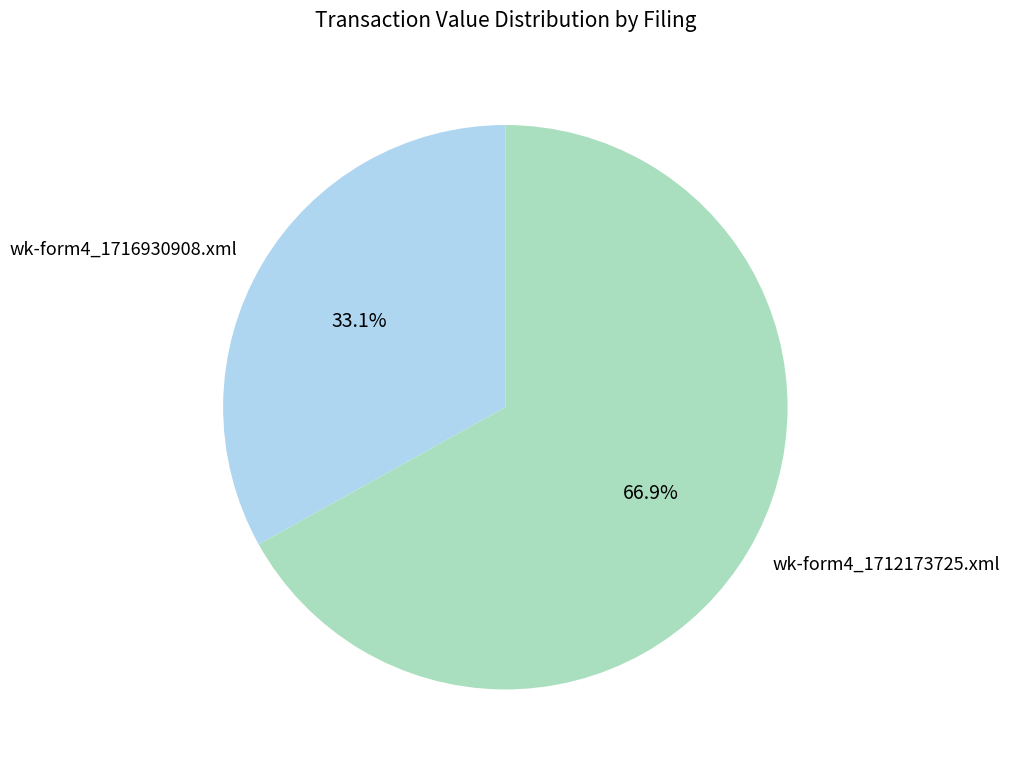

Approximately how many times larger is the value at wk-form4_1712173725.xml compared to wk-form4_1716930908.xml?

2.0